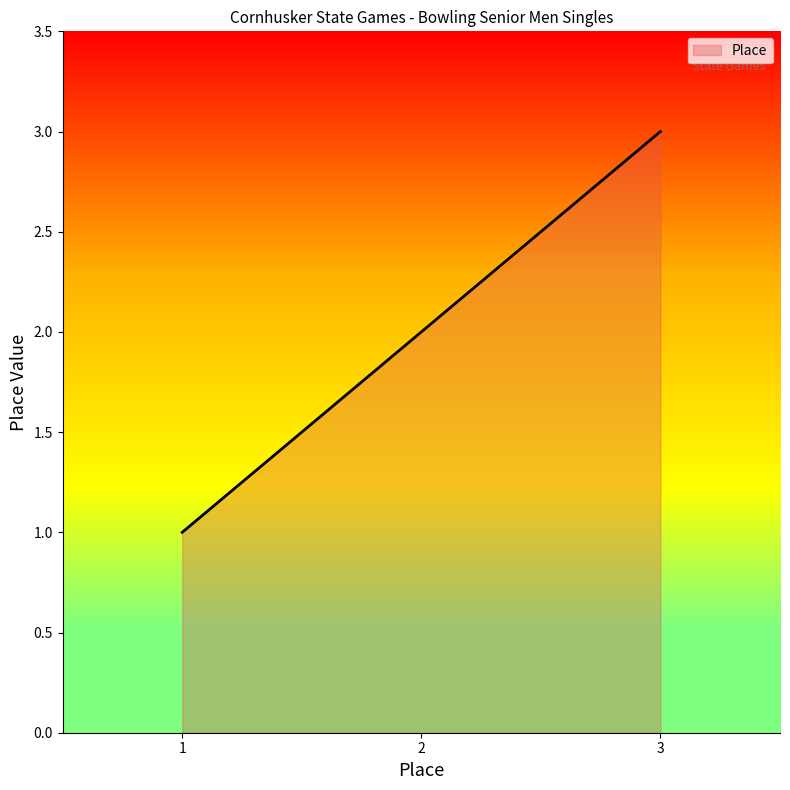

What is the maximum value shown in the chart?

3